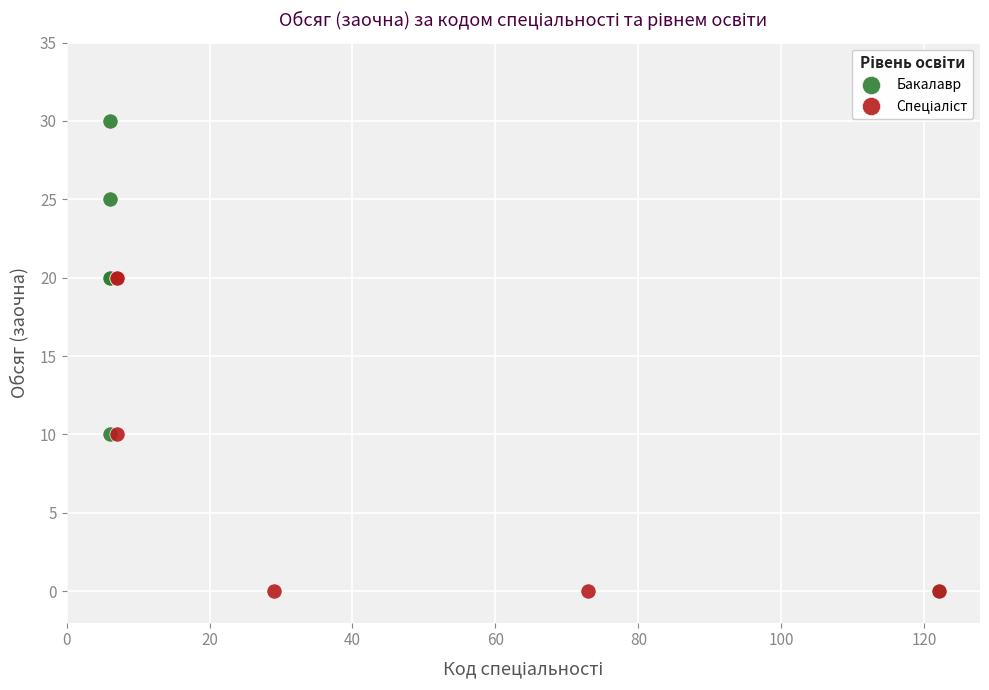

Which series has the widest spread of Y values?

Бакалавр